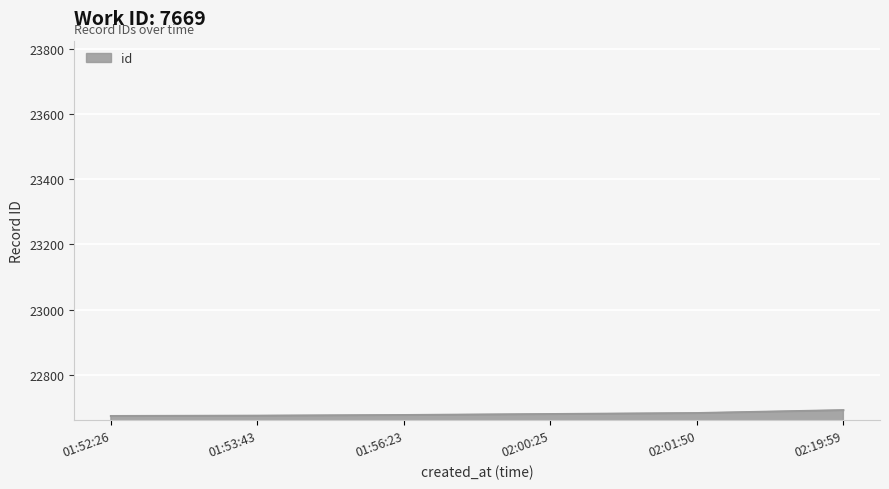

Is it true that the value at 01:53:43 is 22674?

True